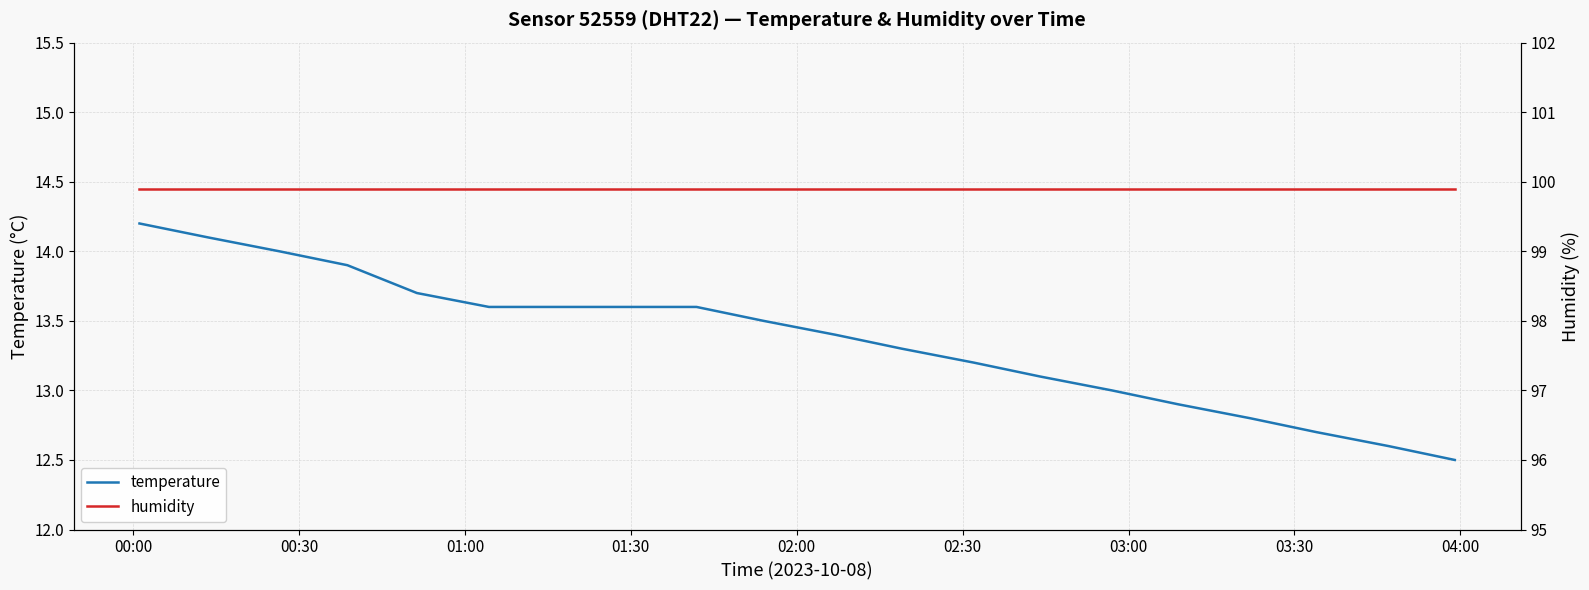

True or false: temperature has more than 1 points higher than both neighbors.

False